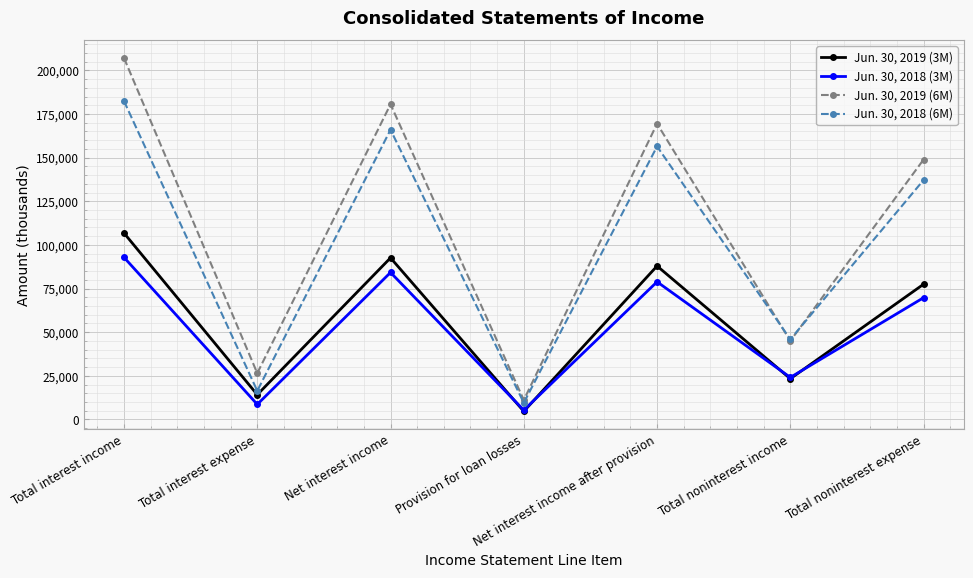

What is the value of the Jun. 30, 2019 (6M) point at the 2nd from the left?

26511